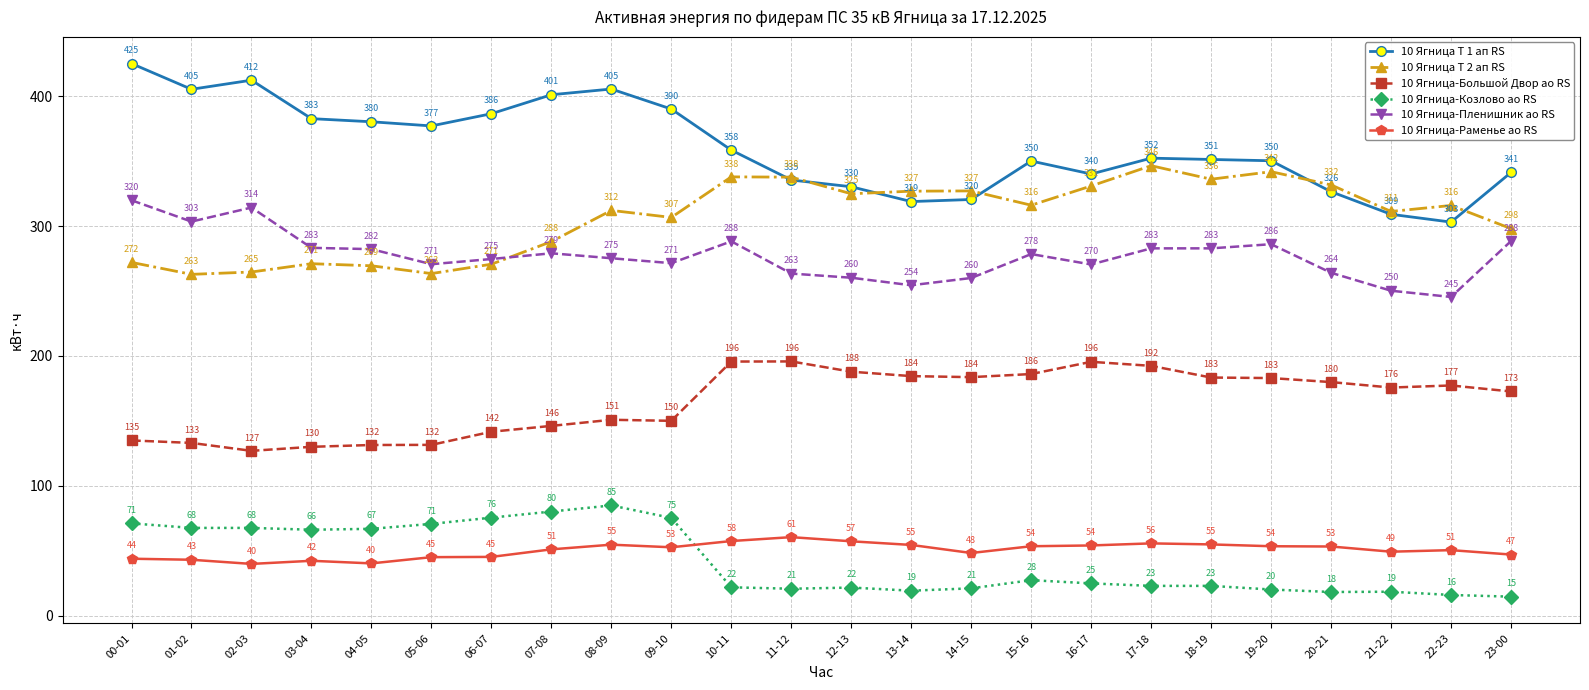

Which series has the largest range (max minus min)?

10 Ягница Т 1 ап RS